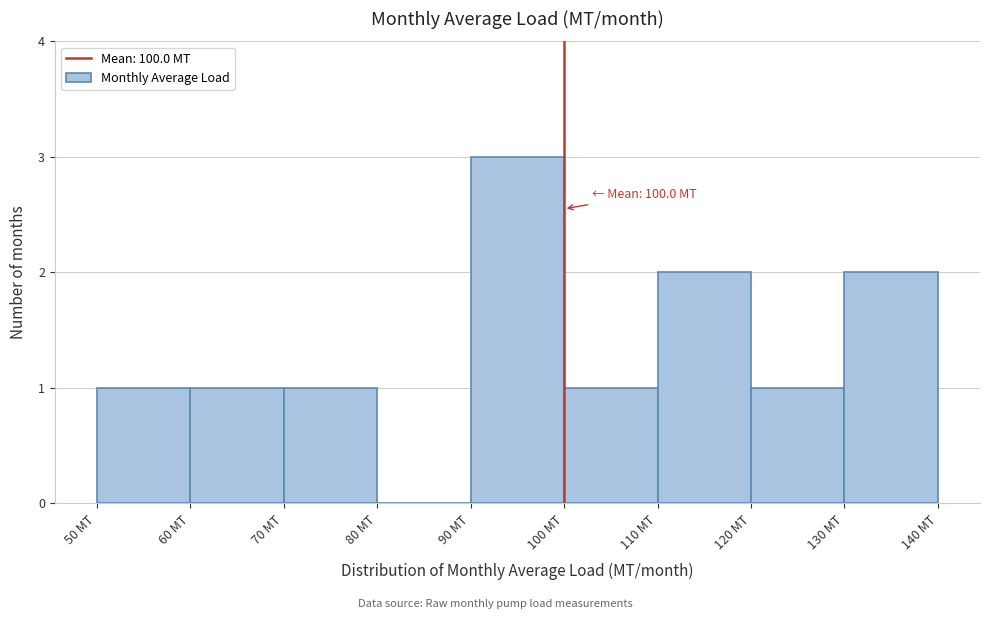

Which range on the x-axis has the tallest bar?

90 to 100